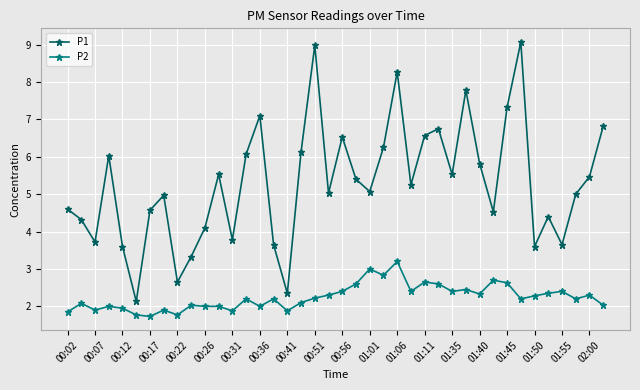

Which series has the widest spread of values?

P1